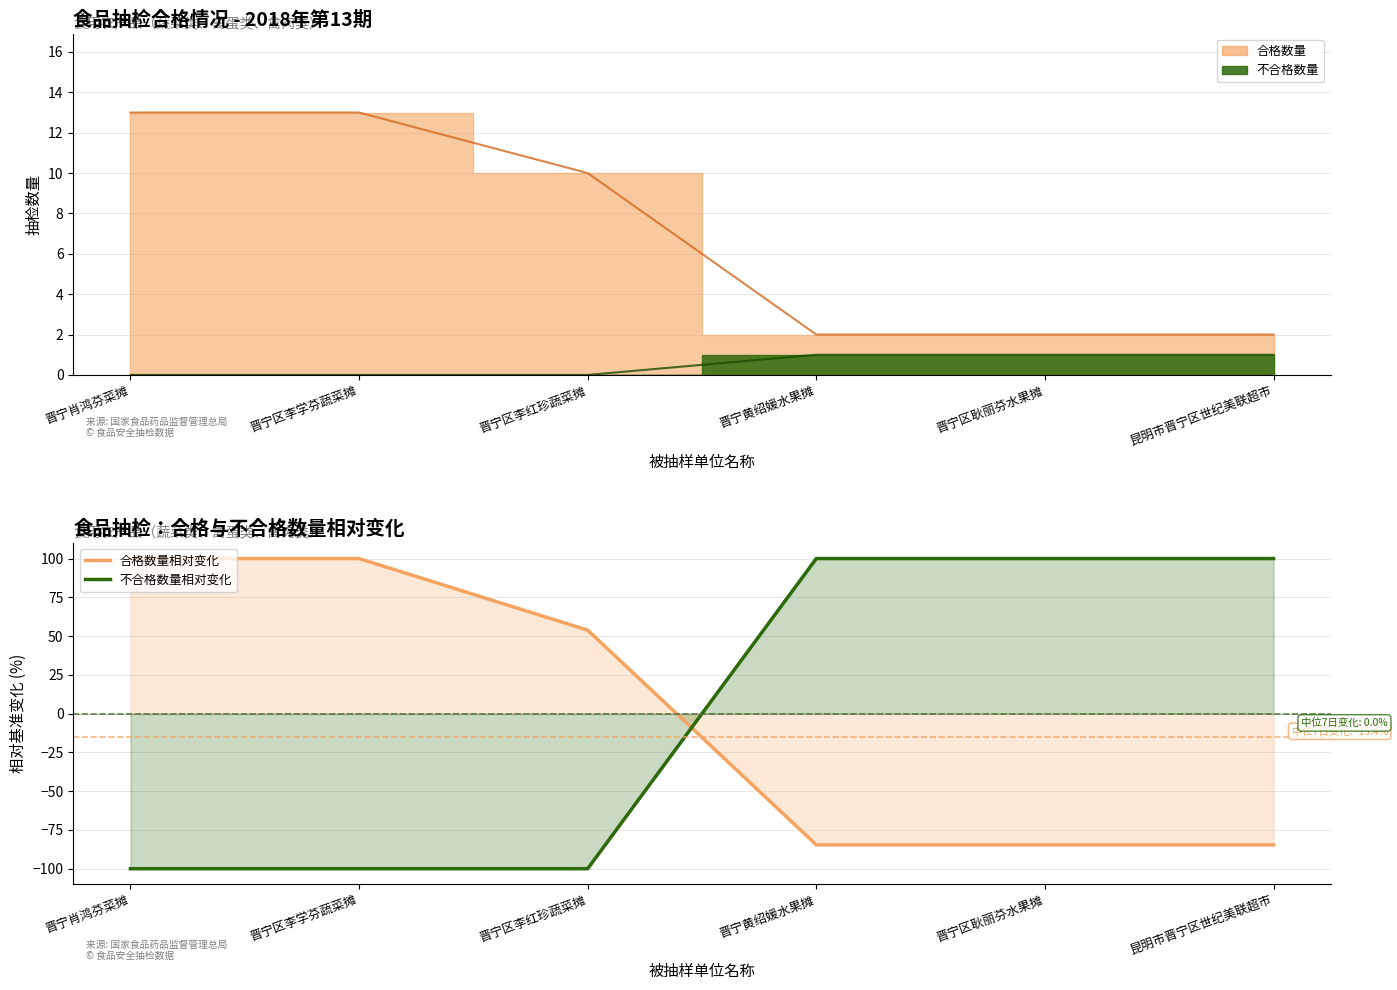

The value of 不合格数量相对变化 at 晋宁黄绍媛水果摊 is 100.0. True or false?

True